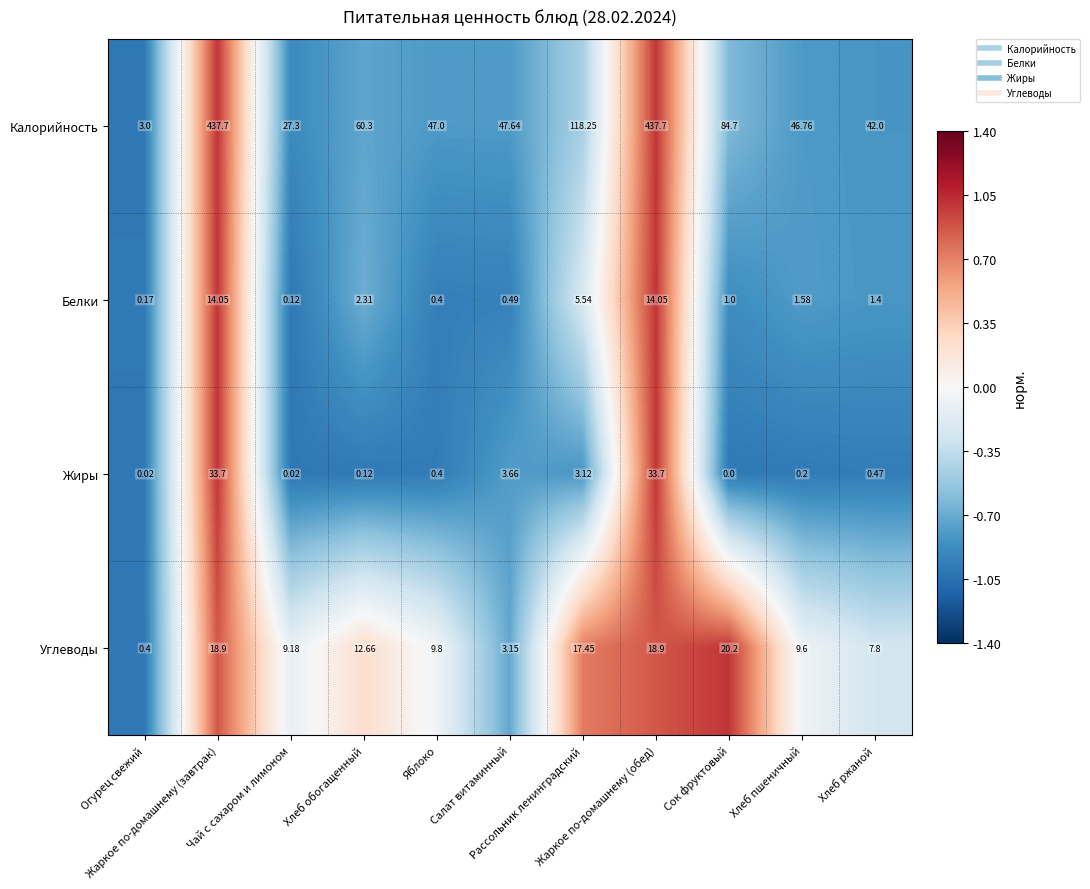

Which series has the widest spread of values?

Калорийность